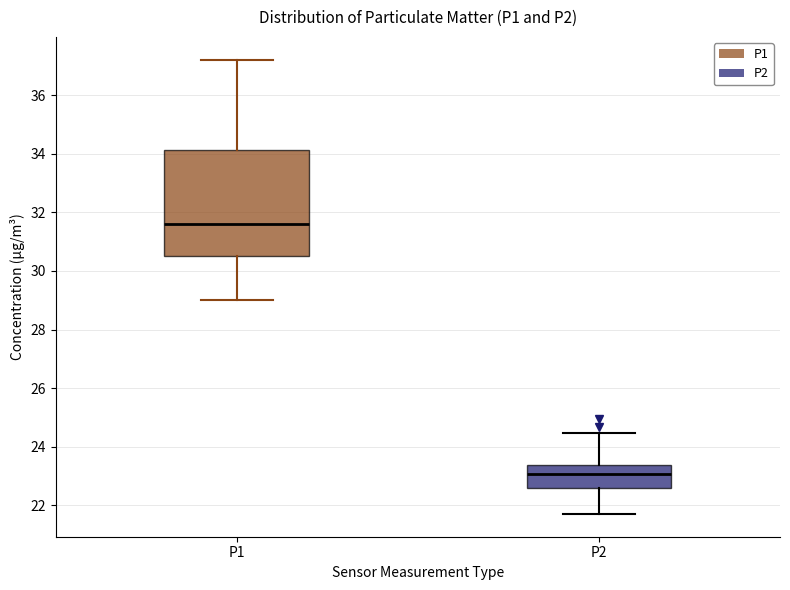

Comparing the boxes themselves (not the whiskers), which one is the tallest?

P1